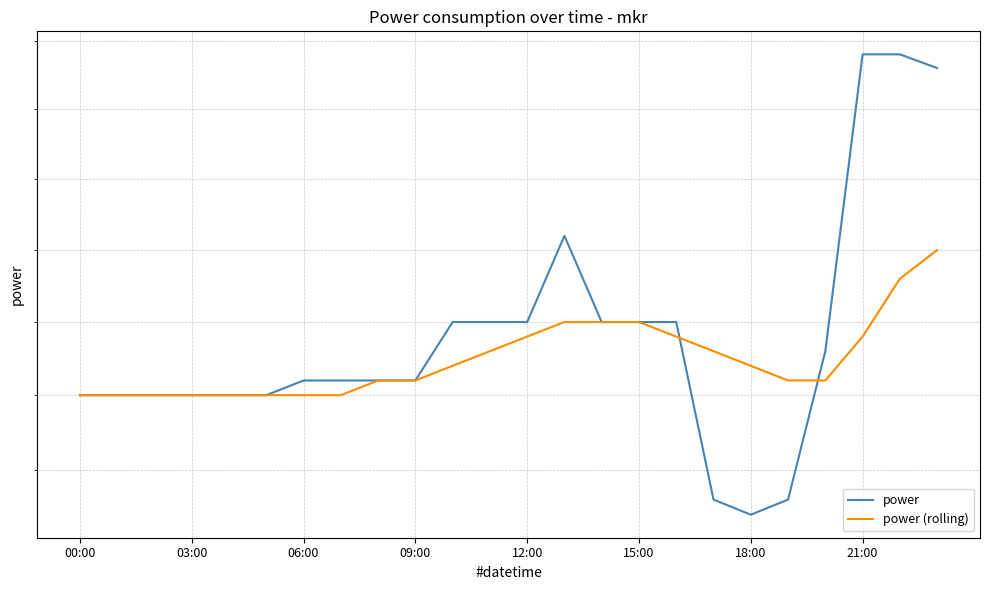

What is the highest value of the power series?

3.3